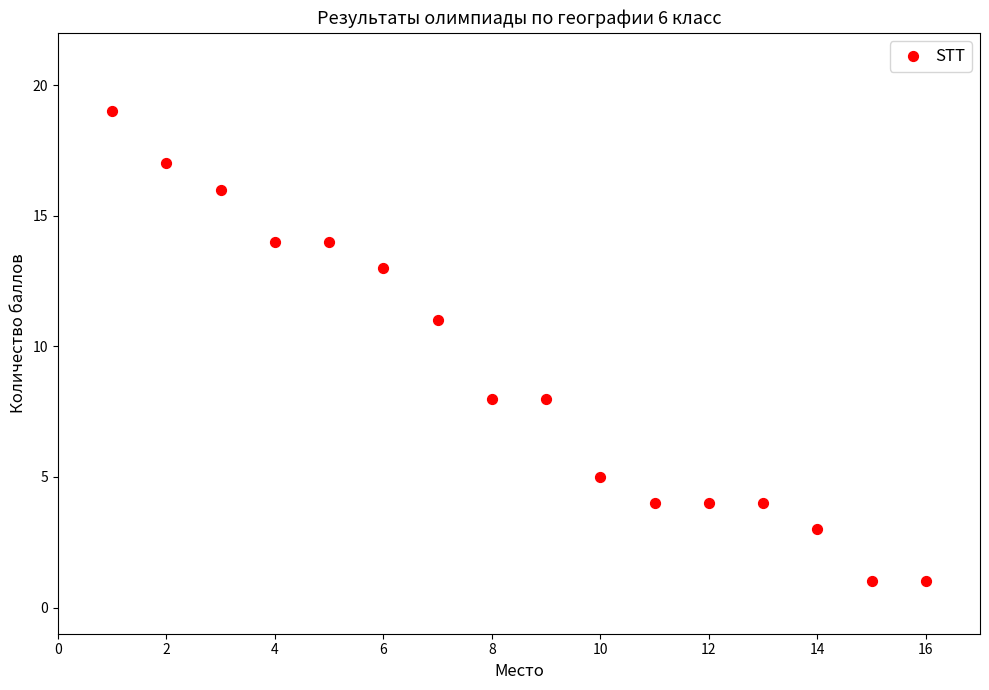

What Y value in the scatter plot is closest to 10?

11